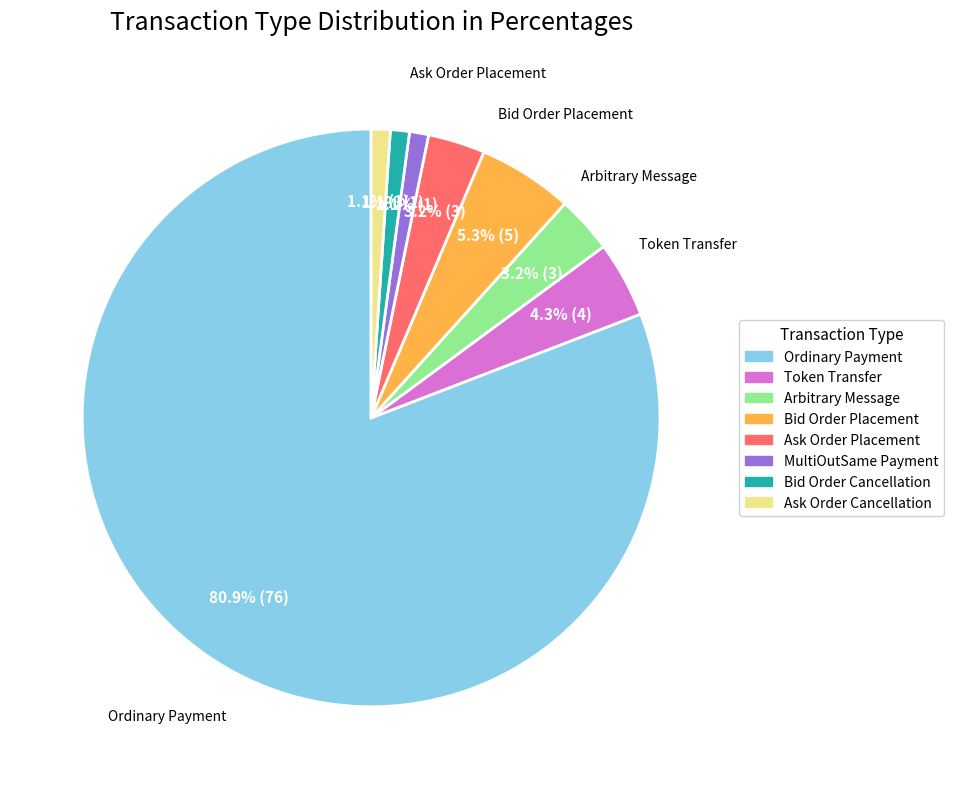

Does Ordinary Payment represent more than half of the total?

Yes